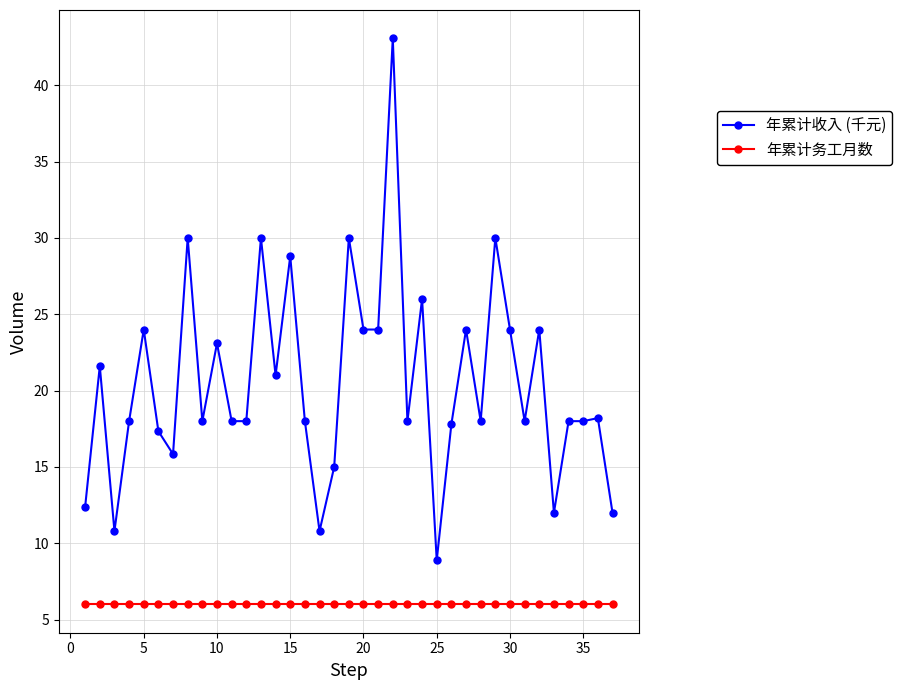

What is the difference between the maximum and minimum values in the 年累计收入 (千元) series?

34.2